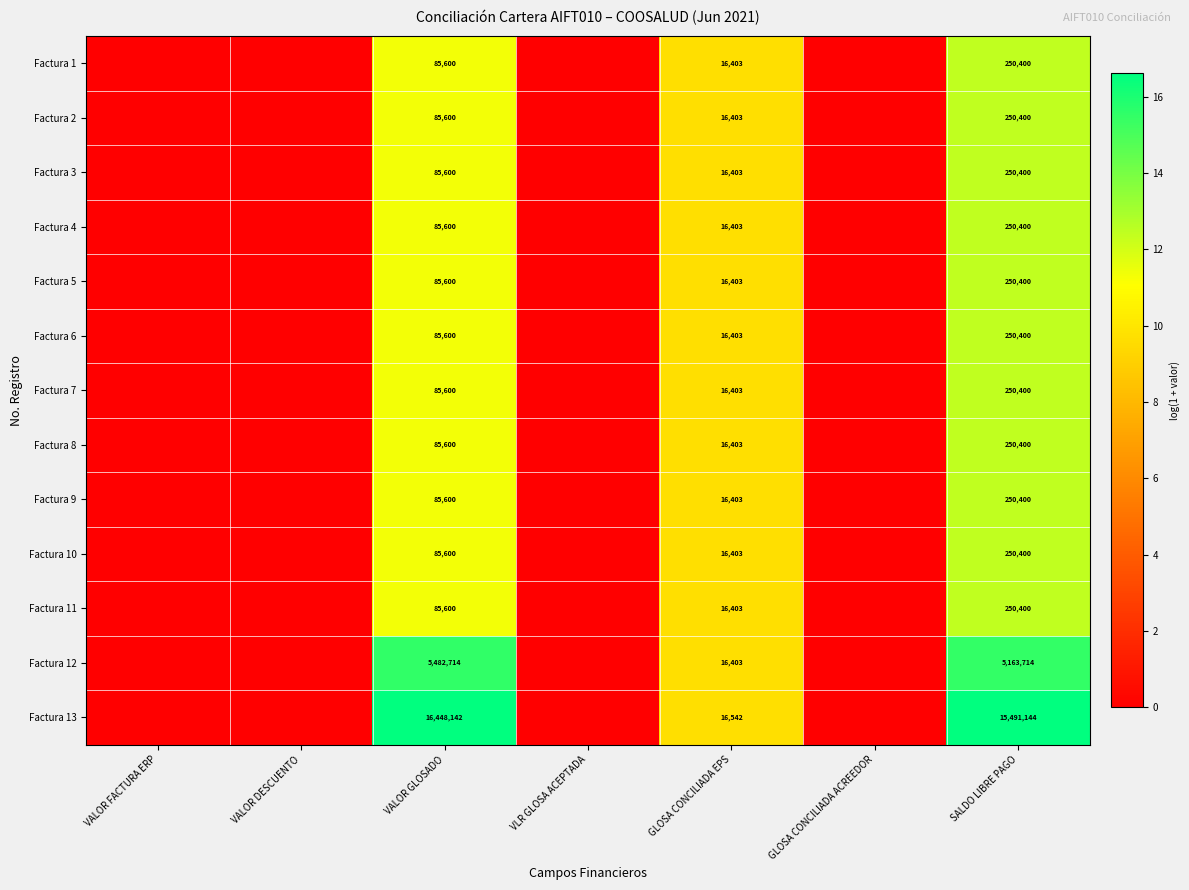

Is it true that Factura 3 equals 429978 at SALDO LIBRE PAGO?

False